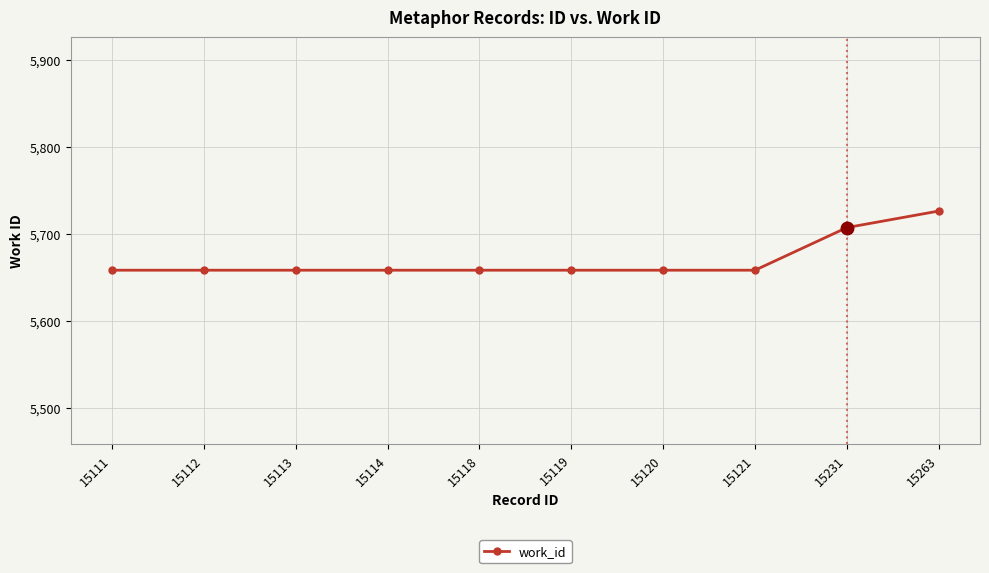

Reading left to right, list all the values displayed in this chart.

15111=5658	15112=5658	15113=5658	15114=5658	15118=5658	15119=5658	15120=5658	15121=5658	15231=5707	15263=5726